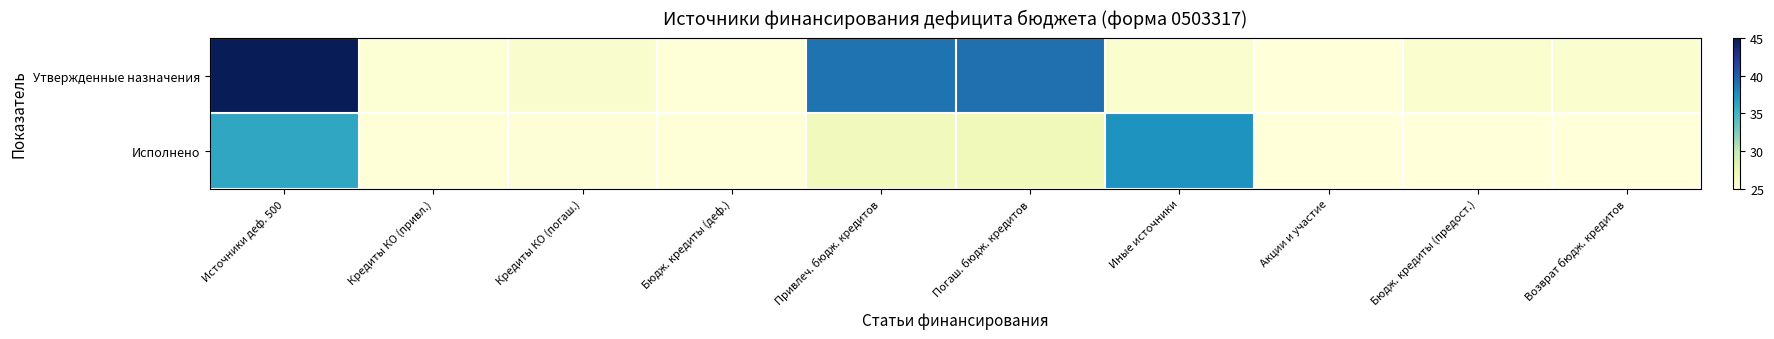

At which category is the sum across all series the highest?

Источники деф. 500